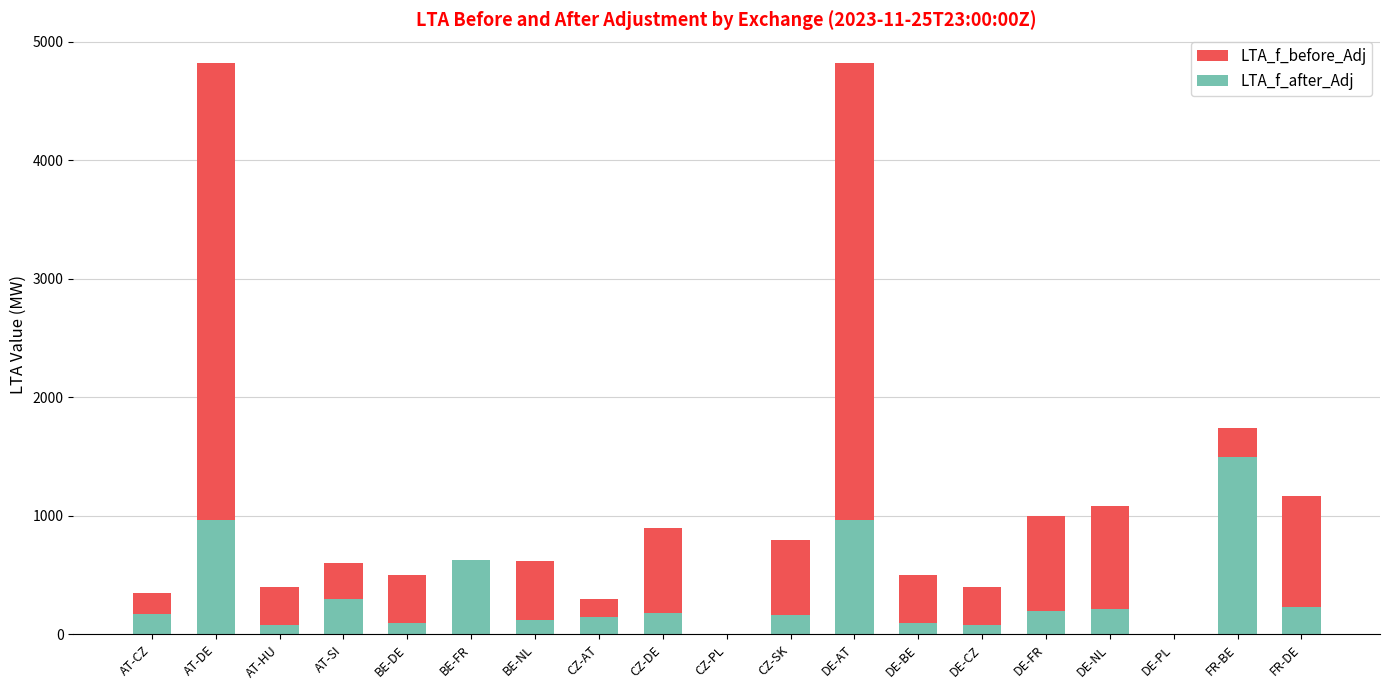

Reading left to right, what are all the values shown in this chart?

LTA_f_before_Adj: 350.0	4819.0	400.0	600.0	500.0	625.0	619.0	300.0	899.0	0.0	800.0	4820.0	500.0	400.0	1000.0	1080.0	0.0	1737.0	1168.0
LTA_f_after_Adj: 175.0	963.8	80.0	300.0	100.0	625.0	123.8	150.0	179.8	0.0	160.0	964.0	100.0	80.0	200.0	216.0	0.0	1500.0	233.6